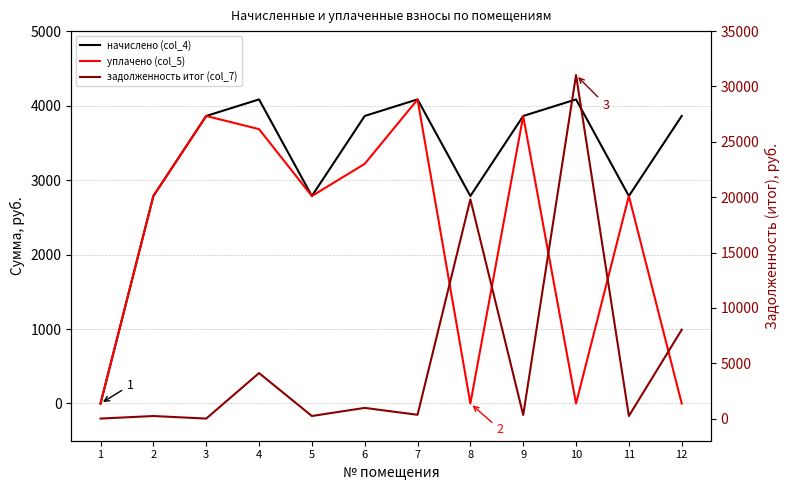

True or false: уплачено (col_5) and начислено (col_4) cross at least once.

False